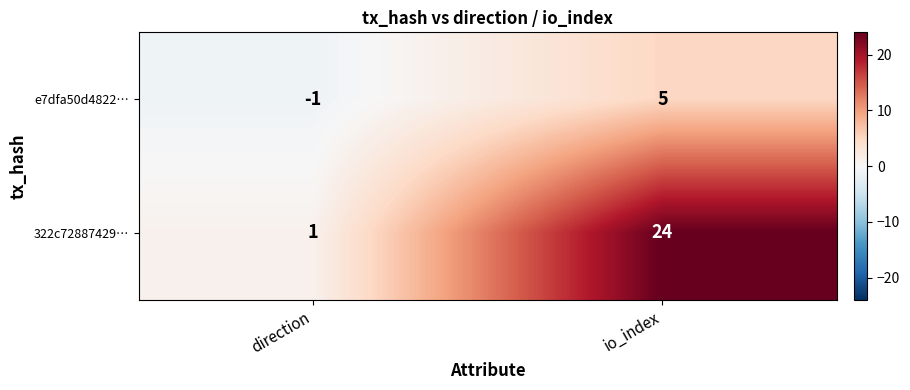

Rank the series by their maximum value, from lowest to highest.

e7dfa50d4822…, 322c72887429…